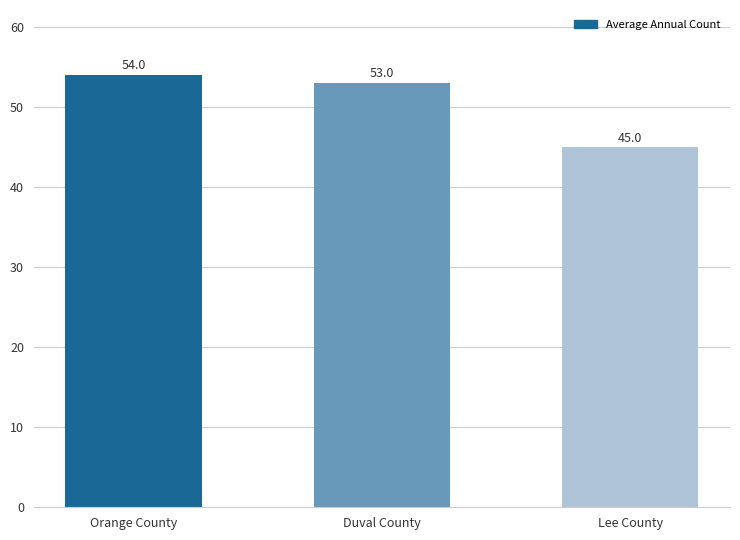

Reading left to right, extract all data points from this chart.

54	53	45